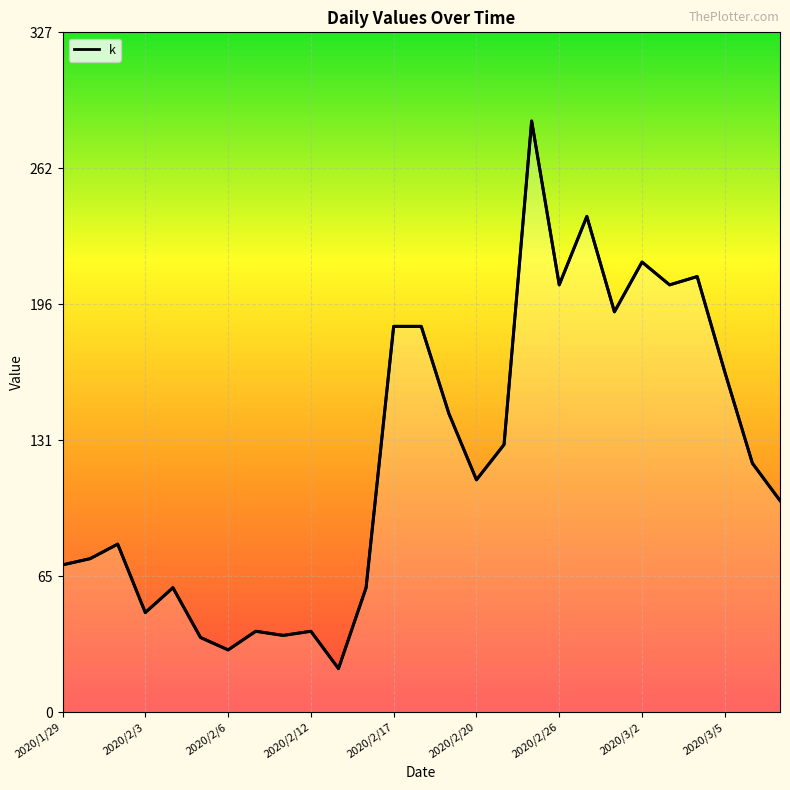

How many interior local peaks (higher than both neighbors) does the data have?

8